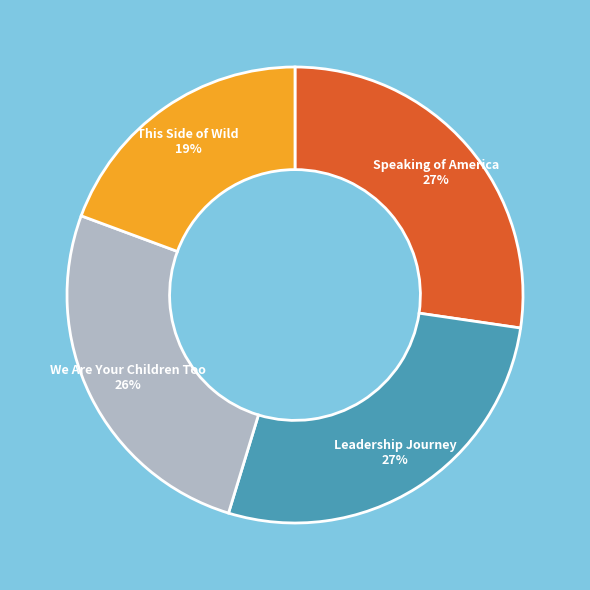

What is the smallest slice in the pie chart?

This Side of Wild